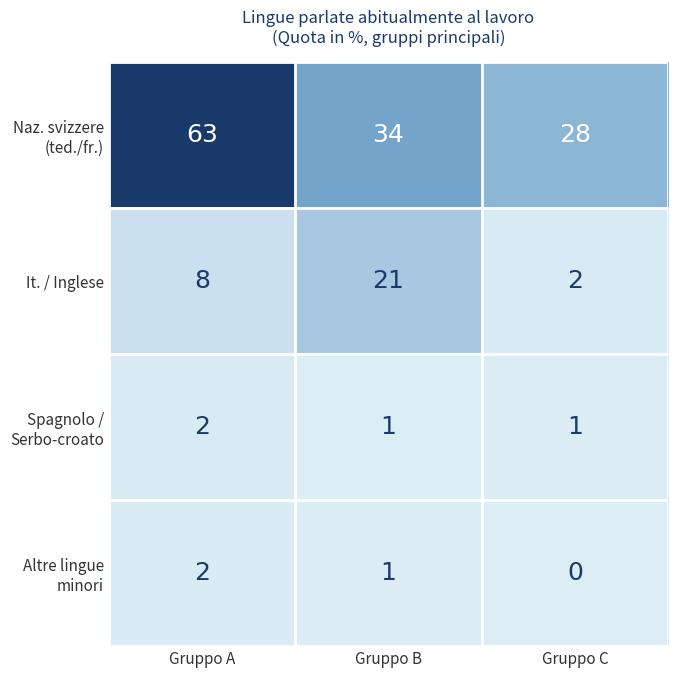

True or false: It. / Inglese has a value of 3 at Gruppo C.

False